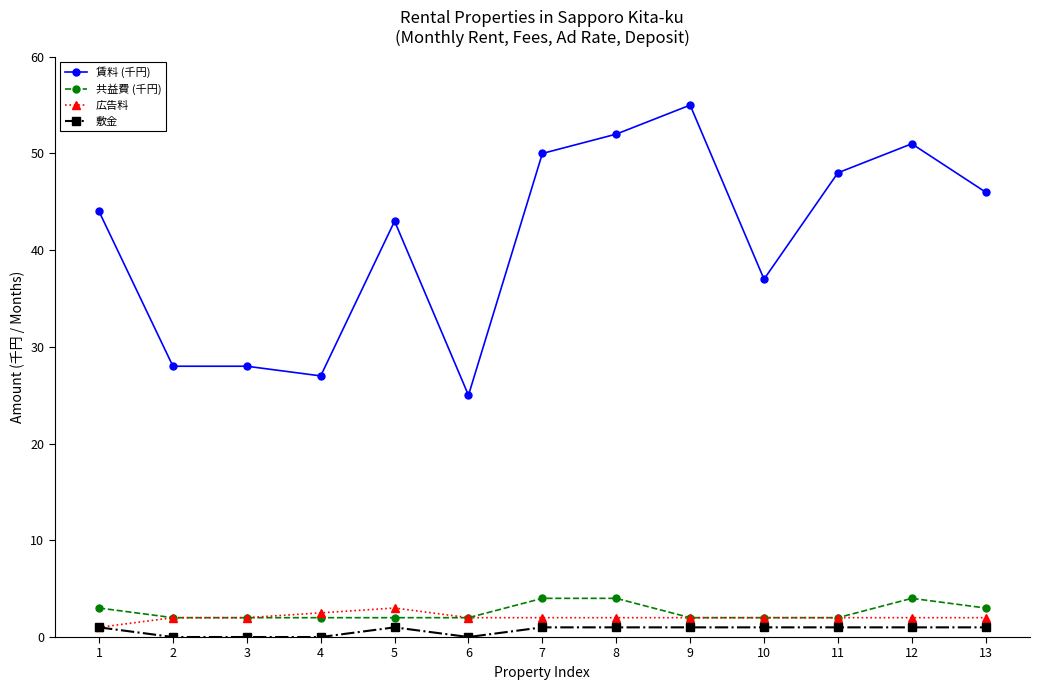

True or false: 賃料 (千円) has more than 2 points higher than both neighbors.

True